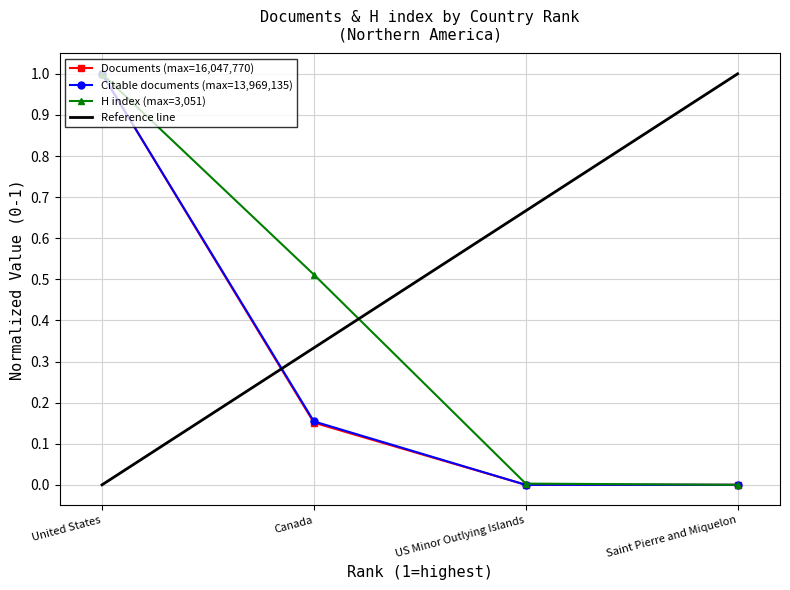

How many lines are shown in the chart?

3